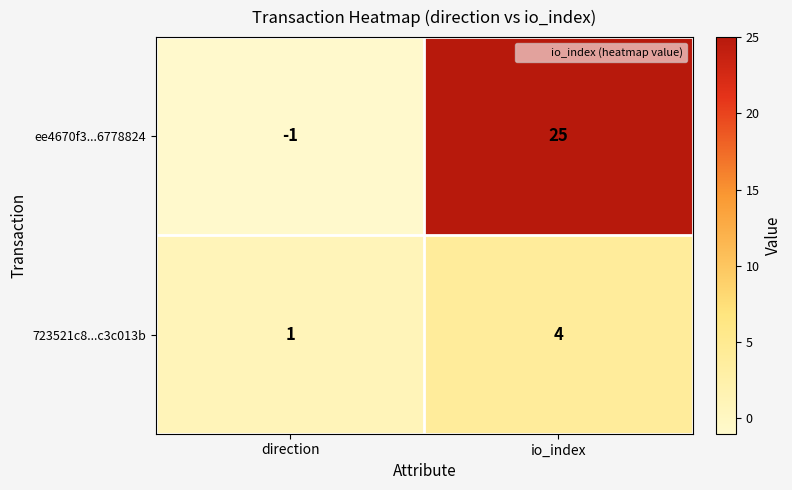

What is the spread (max minus min) of values at direction?

2